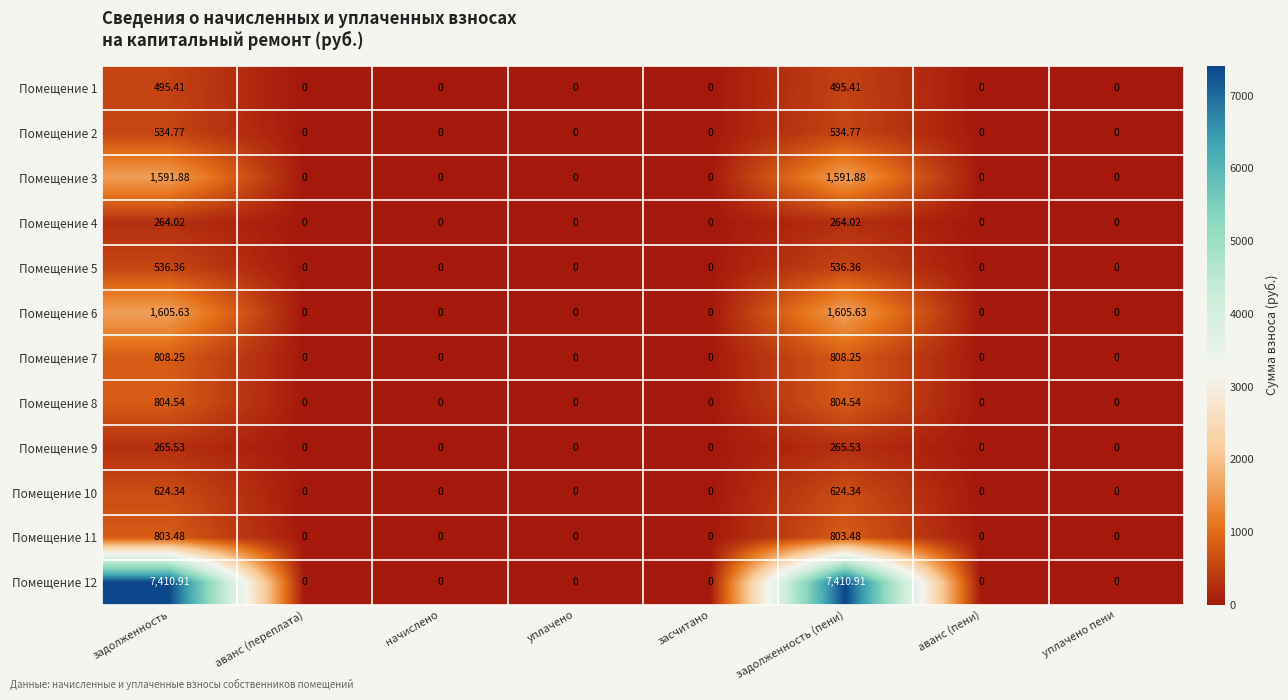

Is the value of Помещение 4 at задолженность greater than the value of Помещение 3 at задолженность (пени)?

No